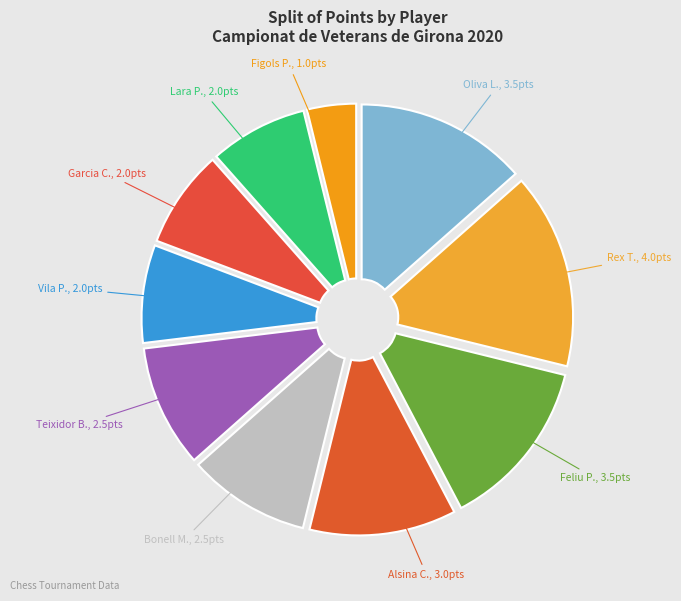

To the nearest percent, what is the difference between the largest and smallest slice percentages?

12%